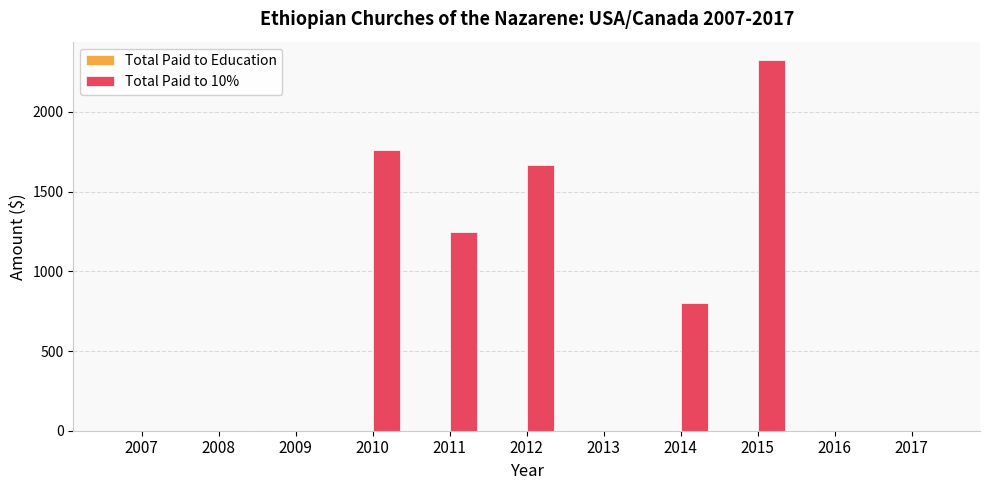

Which has a higher value, 2010 or 2013?

2010